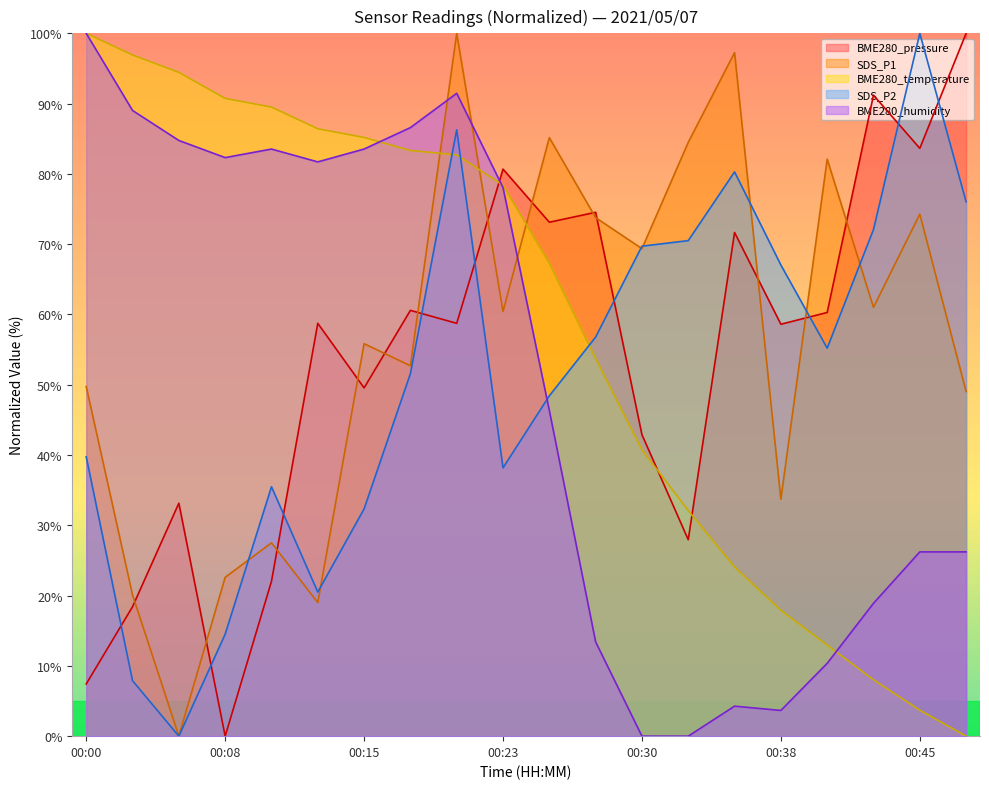

List the series in order of their peak value, highest first.

BME280_pressure, SDS_P1, BME280_temperature, SDS_P2, BME280_humidity